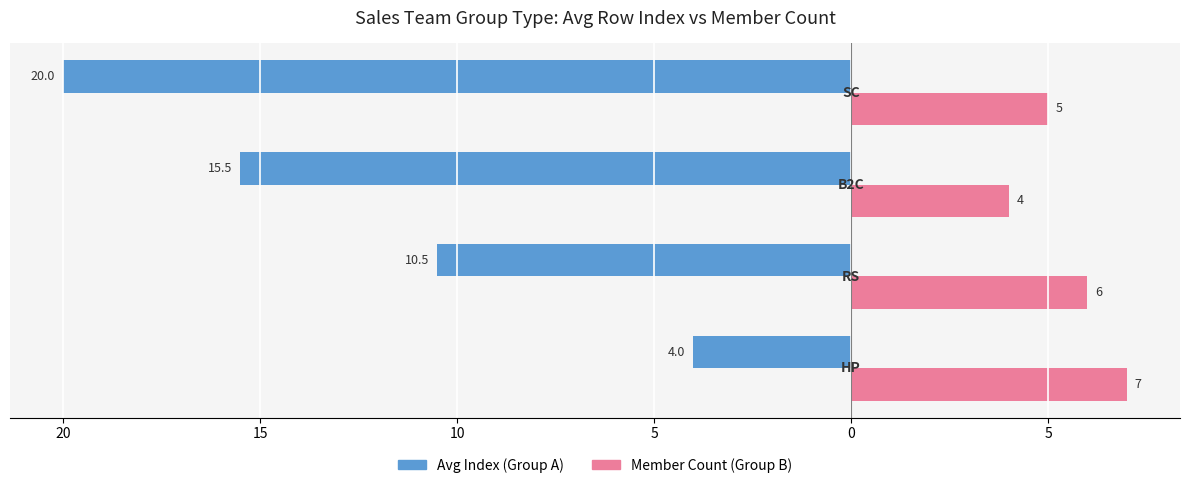

What are all the series names shown in the legend?

Avg Index (Group A), Member Count (Group B)